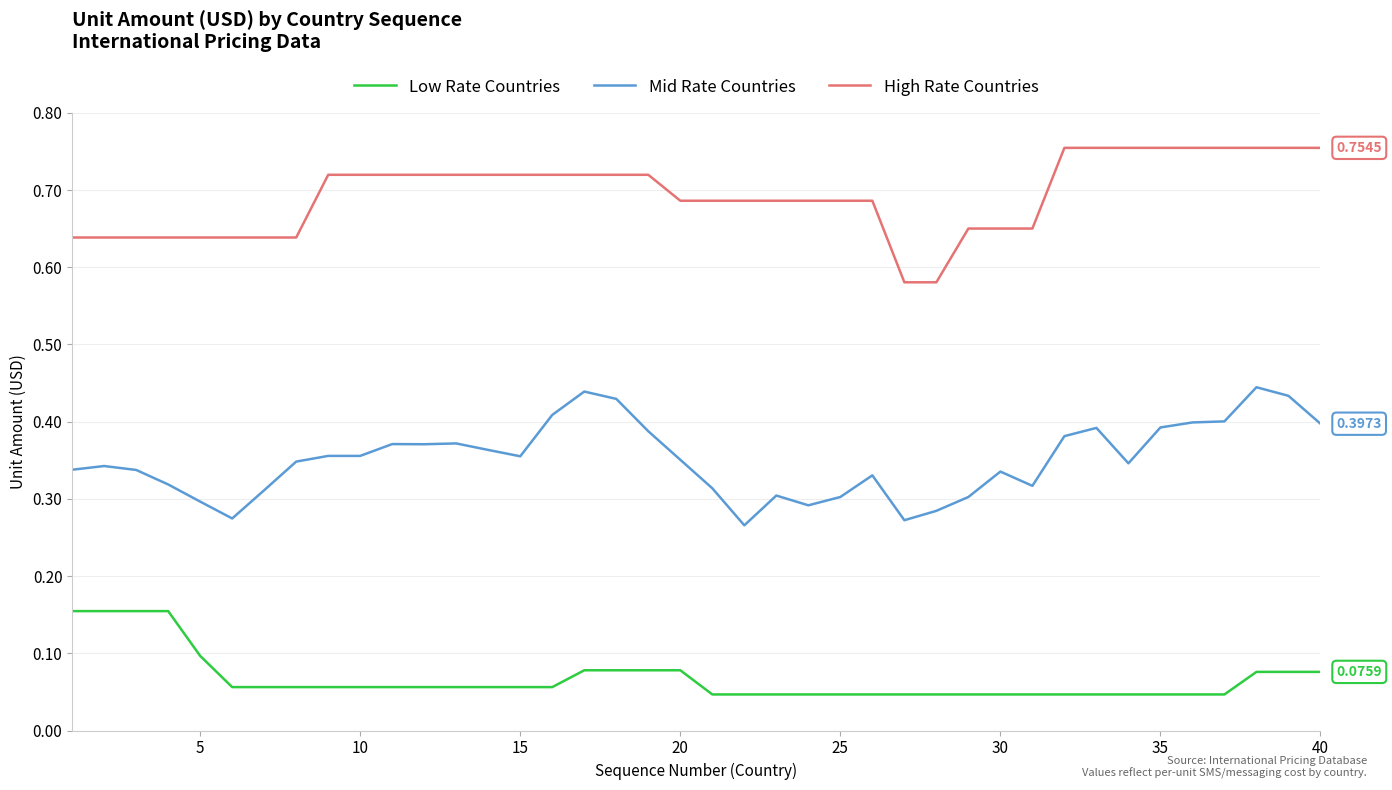

List the series in order of their peak value, lowest first.

Low Rate Countries, Mid Rate Countries, High Rate Countries